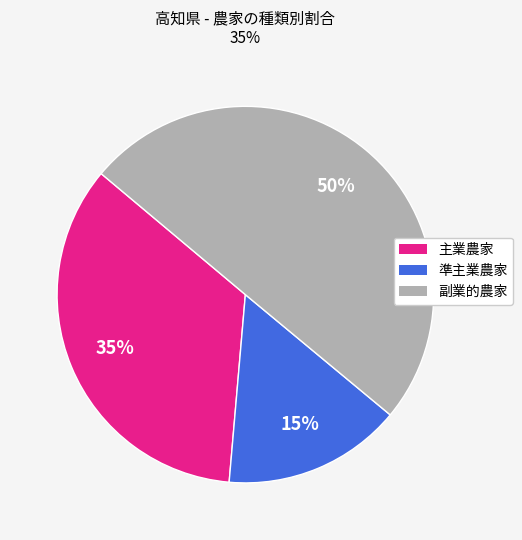

What is the largest slice in the pie chart?

副業的農家